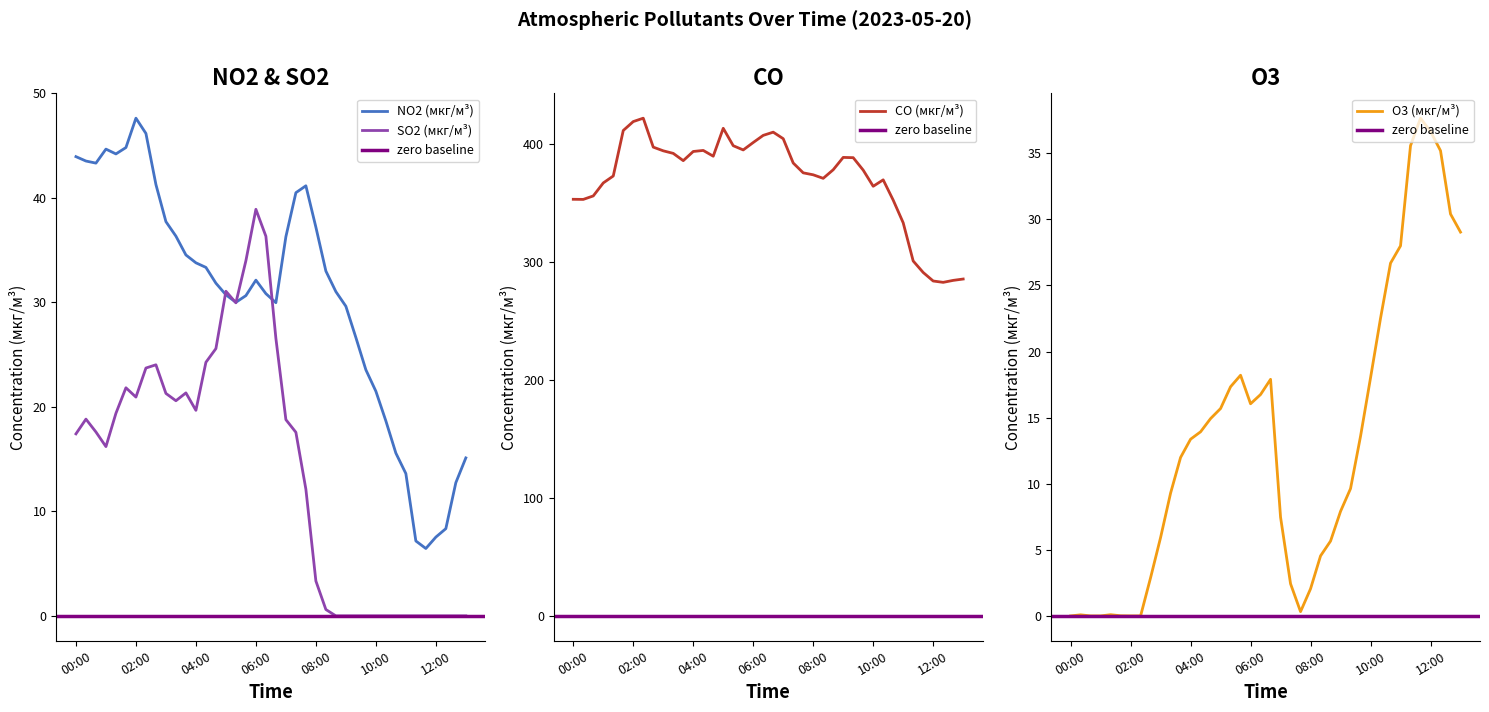

Does the chart have visible grid lines?

No